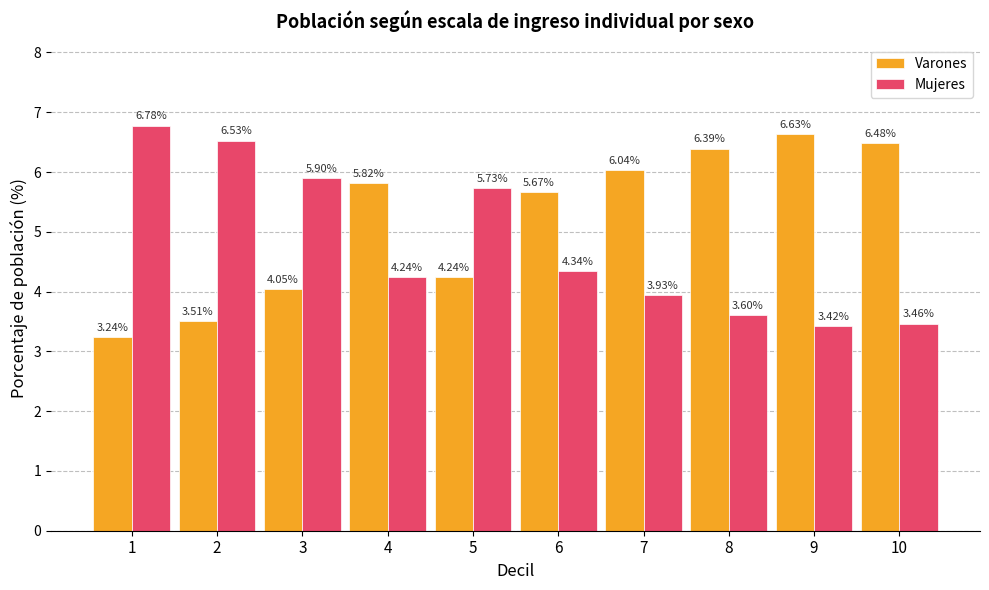

At which category is the sum across all series the highest?

4